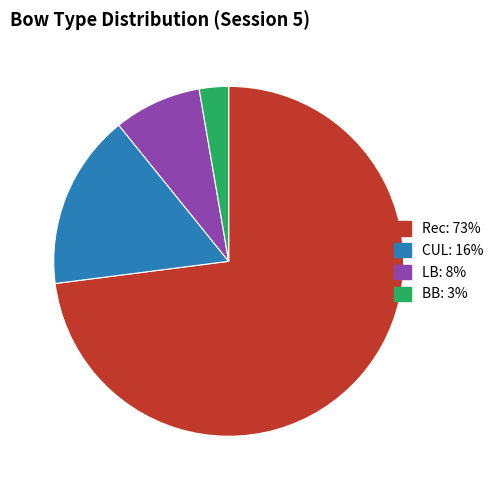

Is there a majority slice in this chart?

Yes